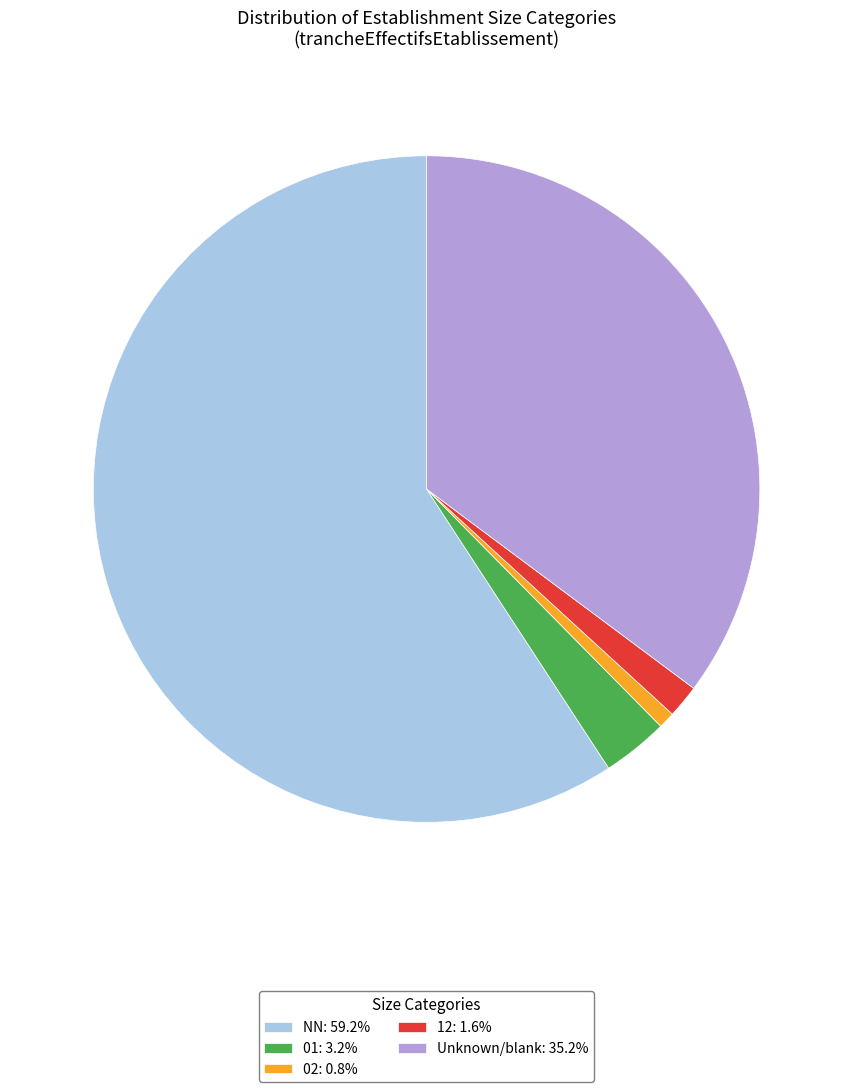

Do 02: 0.8% and 01: 3.2% together represent more than half of the pie?

No